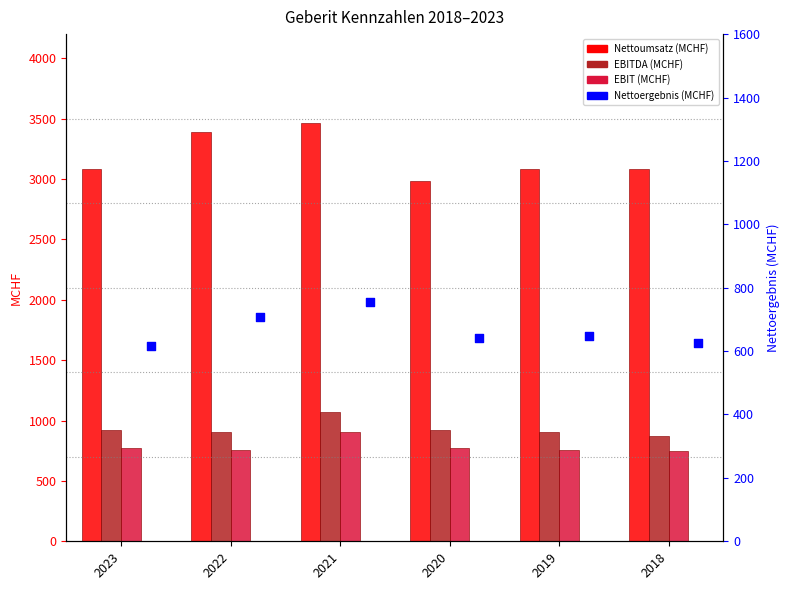

What is the total value across all series at 2021?

6187